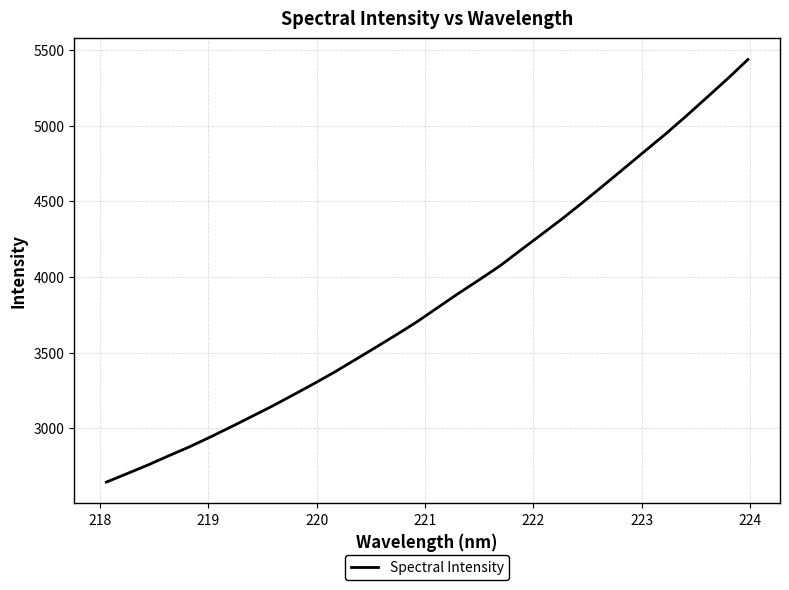

What is the difference between the maximum and second lowest values?

2735.1